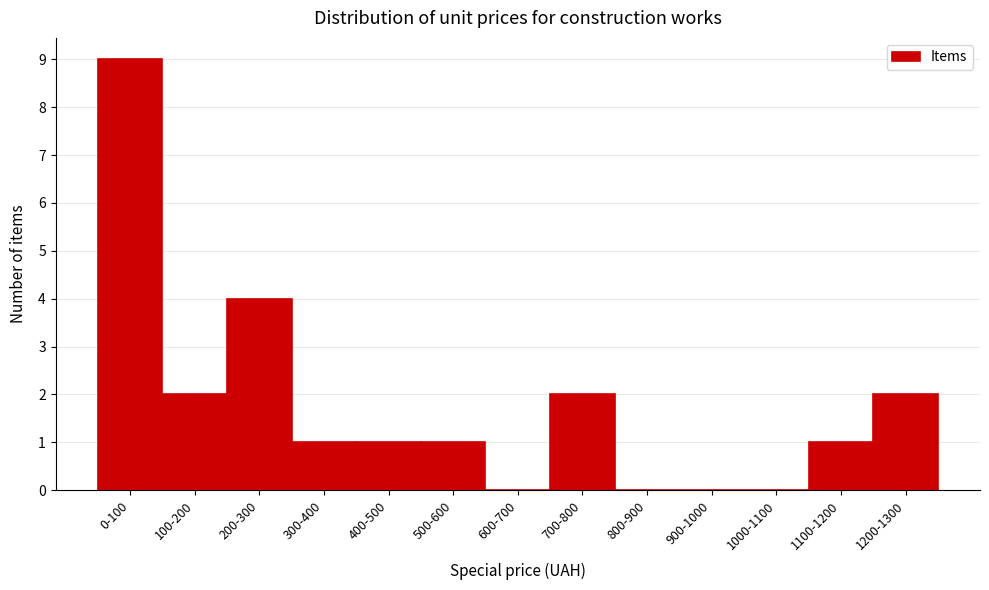

Reading right to left, transcribe all the data shown in this chart.

1200-1300=2	1100-1200=1	1000-1100=0	900-1000=0	800-900=0	700-800=2	600-700=0	500-600=1	400-500=1	300-400=1	200-300=4	100-200=2	0-100=9